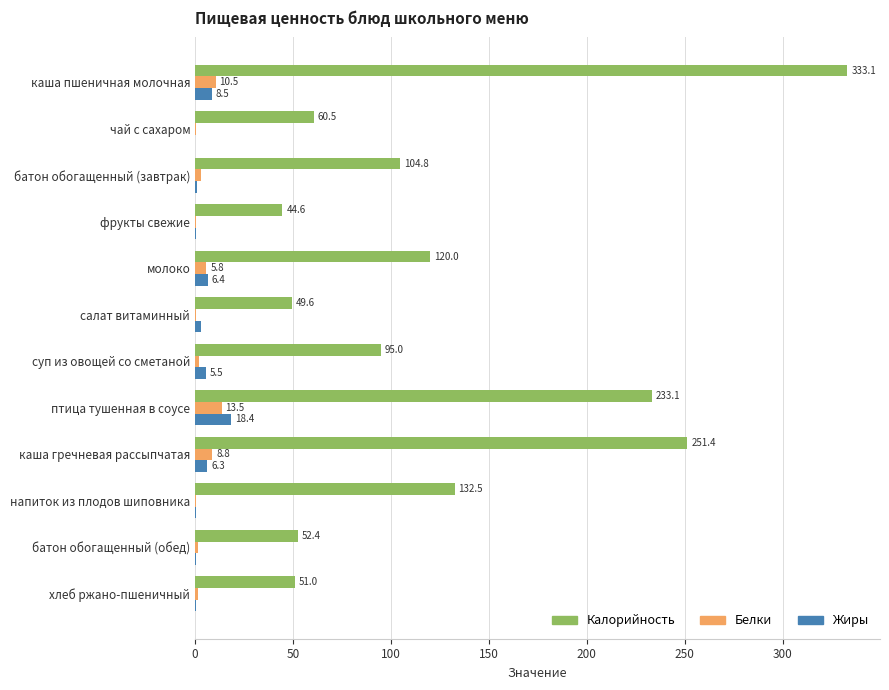

What value does the Белки series have at хлеб ржано-пшеничный?

1.7